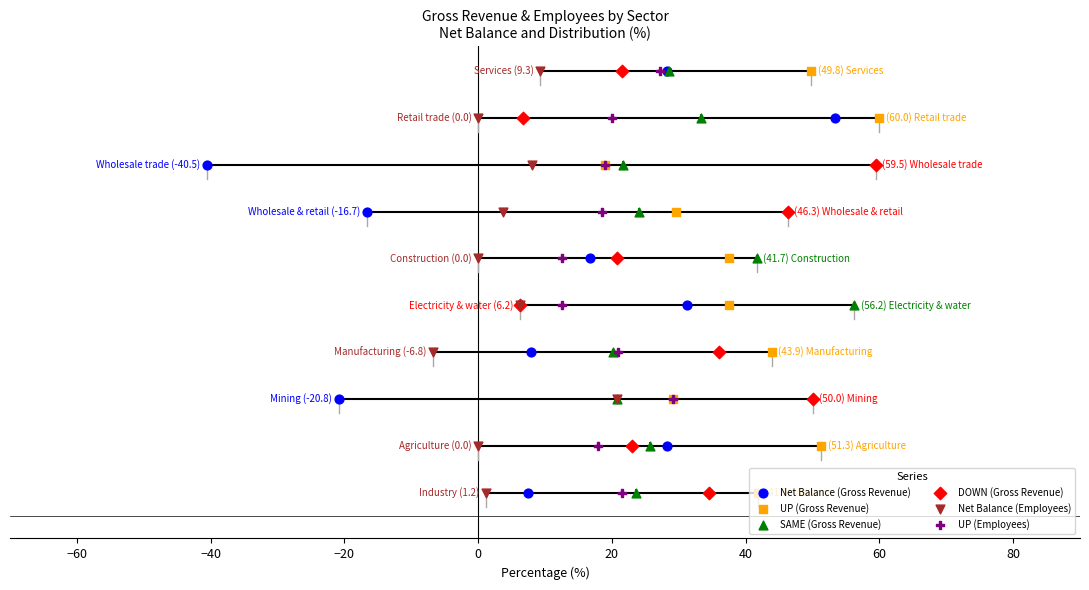

What is the total value across all series at 80?

48